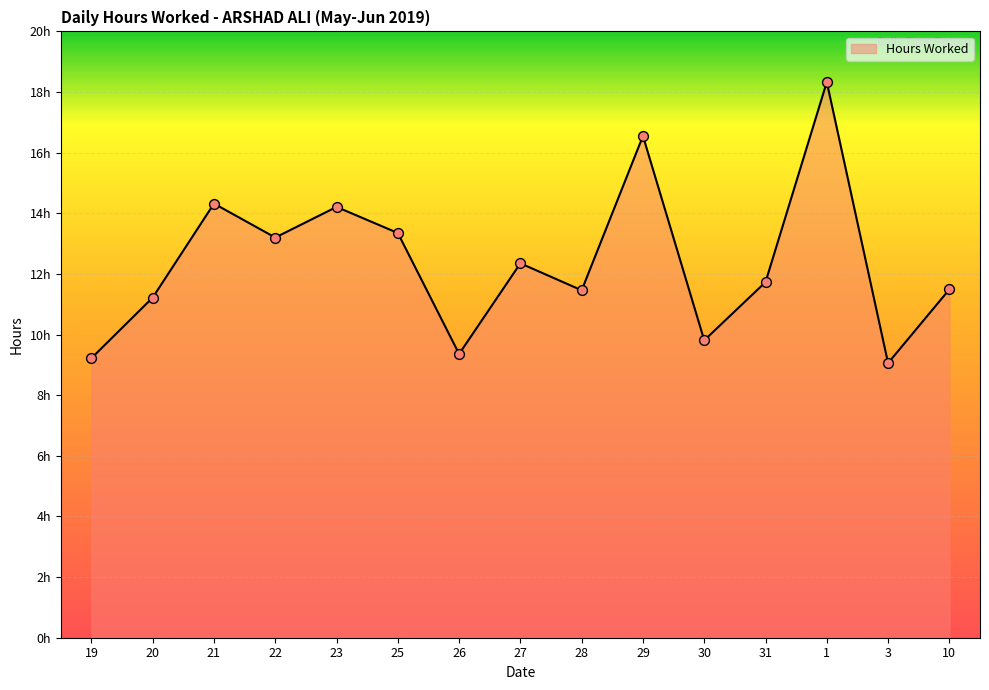

Approximately how many times larger is the value at 30 compared to 20?

0.9